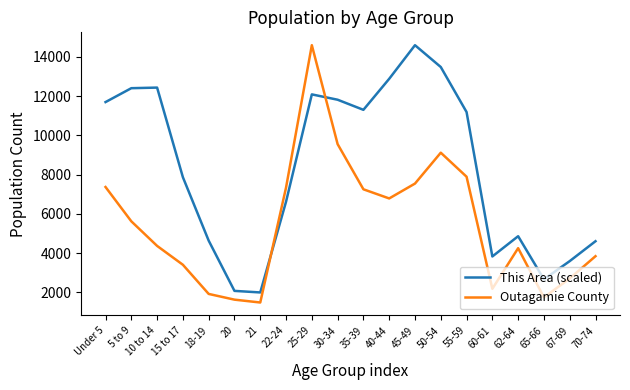

Is it true that This Area (scaled) equals 2079.0 at 20?

True